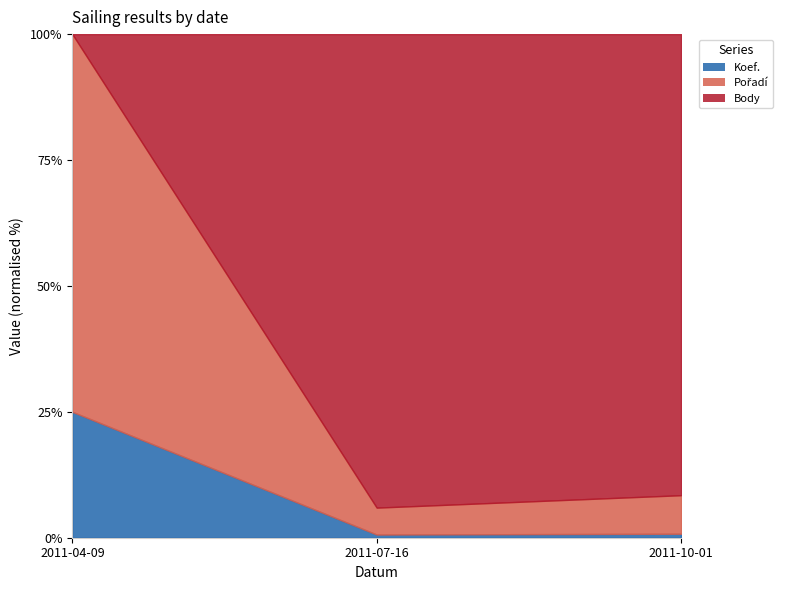

What is the greatest value displayed?

347